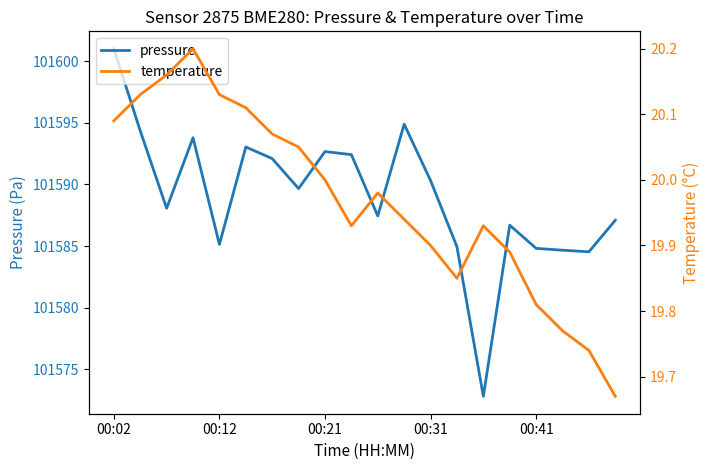

Where does the pressure series first go above 101589?

00:02